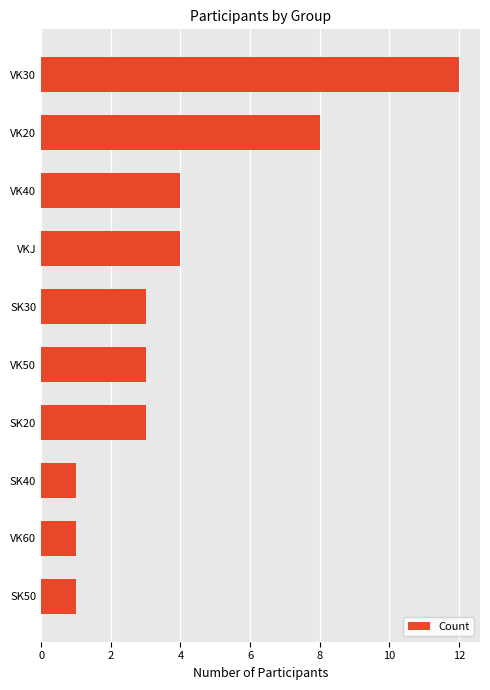

The value at VK20 is 8. True or false?

True